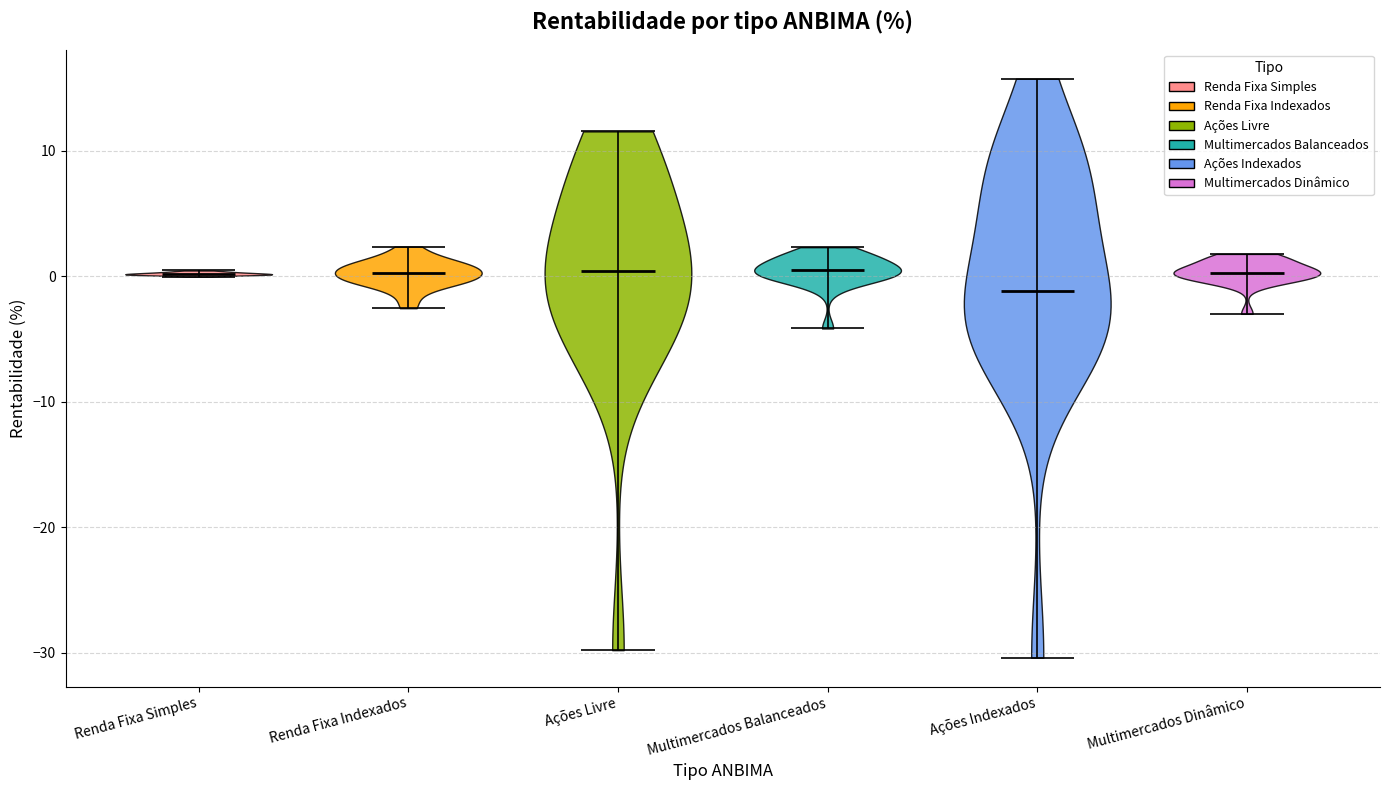

Which violin has the lowest median line?

Ações Indexados